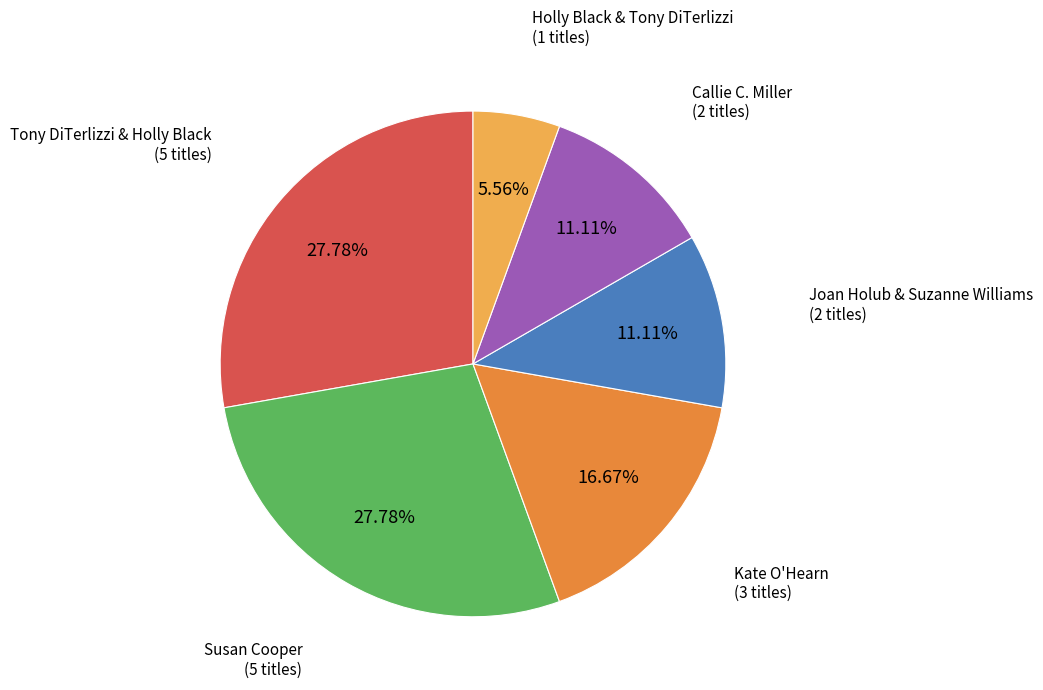

To the nearest percent, what is the average slice percentage?

17%